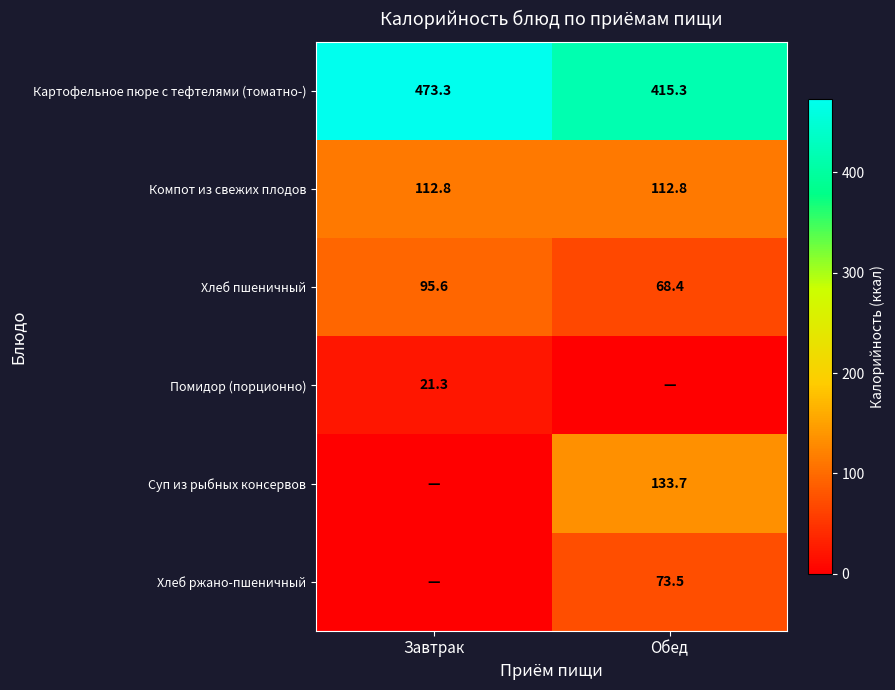

What is the sum of all Картофельное пюре с тефтелями (томатно-) values?

888.6